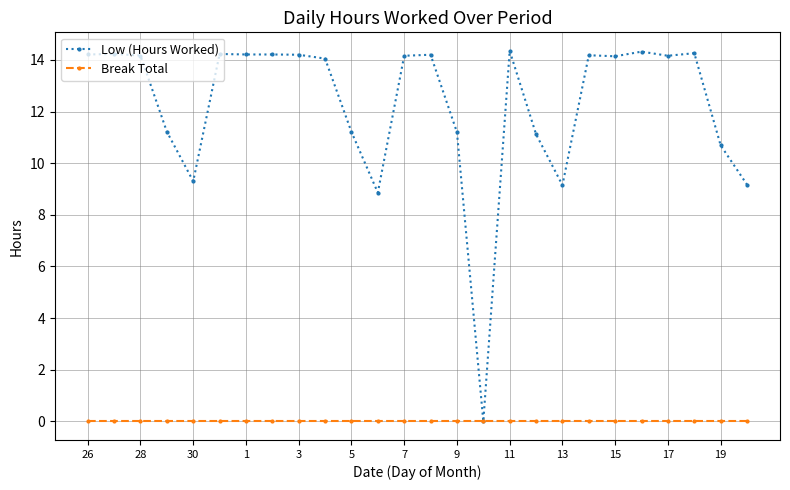

Which series has the largest range (max minus min)?

Low (Hours Worked)